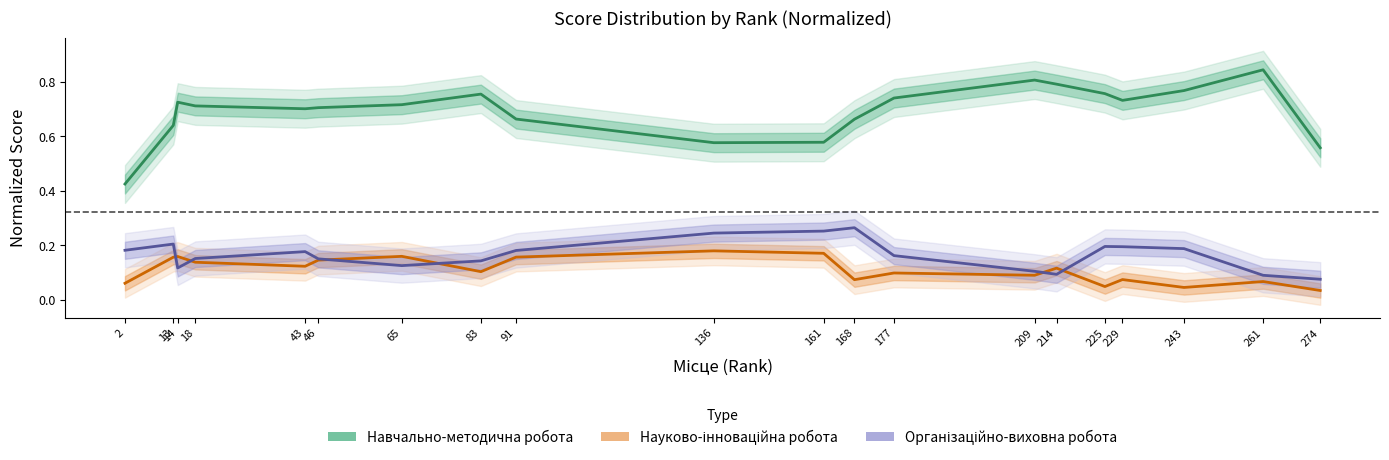

Reading left to right, list all the values displayed in this chart.

Бал Навчально-методична робота: 2=0.4	13=0.6	14=0.7	18=0.7	43=0.7	46=0.7	65=0.7	83=0.8	91=0.7	136=0.6	161=0.6	168=0.7	177=0.7	209=0.8	214=0.8	225=0.8	229=0.7	243=0.8	261=0.8	274=0.6
Бал Науково-інноваційна робота: 2=0.1	13=0.2	14=0.2	18=0.1	43=0.1	46=0.1	65=0.2	83=0.1	91=0.2	136=0.2	161=0.2	168=0.1	177=0.1	209=0.1	214=0.1	225=0.0	229=0.1	243=0.0	261=0.1	274=0.0
Бал Організаційно-виховна робота: 2=0.2	13=0.2	14=0.1	18=0.2	43=0.2	46=0.2	65=0.1	83=0.1	91=0.2	136=0.2	161=0.3	168=0.3	177=0.2	209=0.1	214=0.1	225=0.2	229=0.2	243=0.2	261=0.1	274=0.1